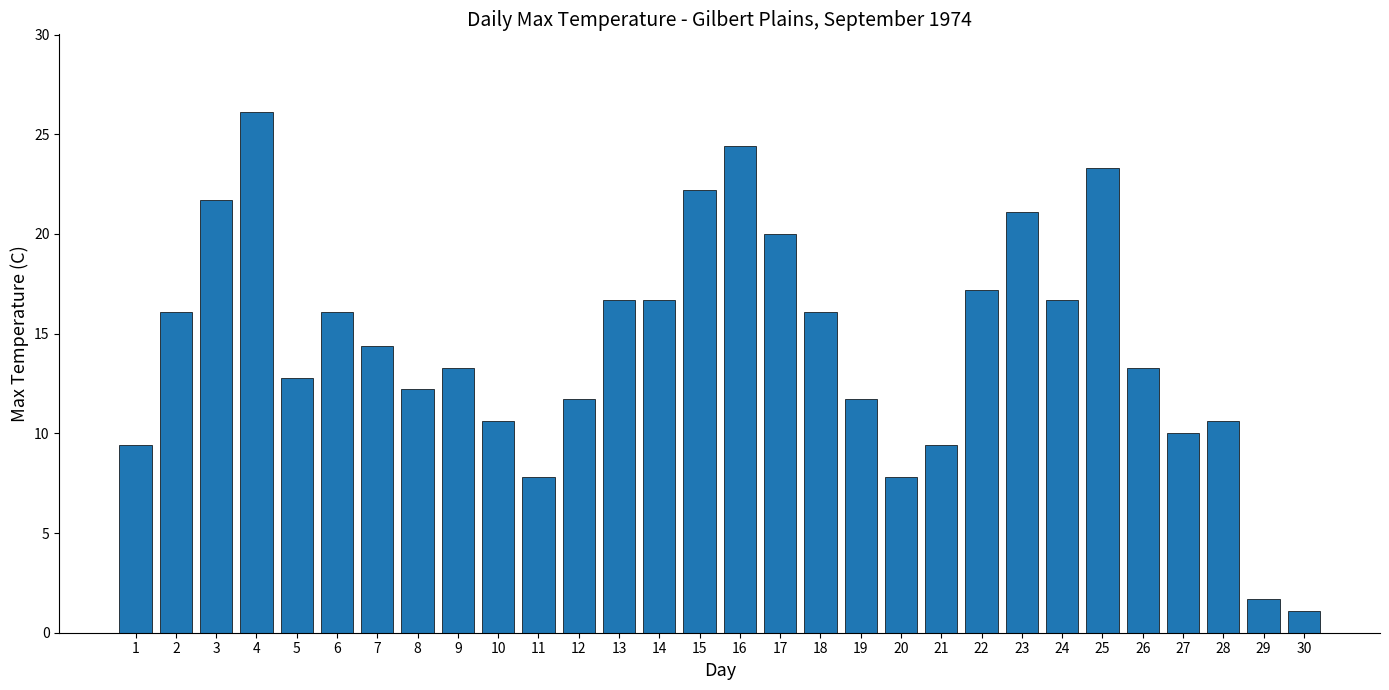

How many distinct data groups are displayed?

1